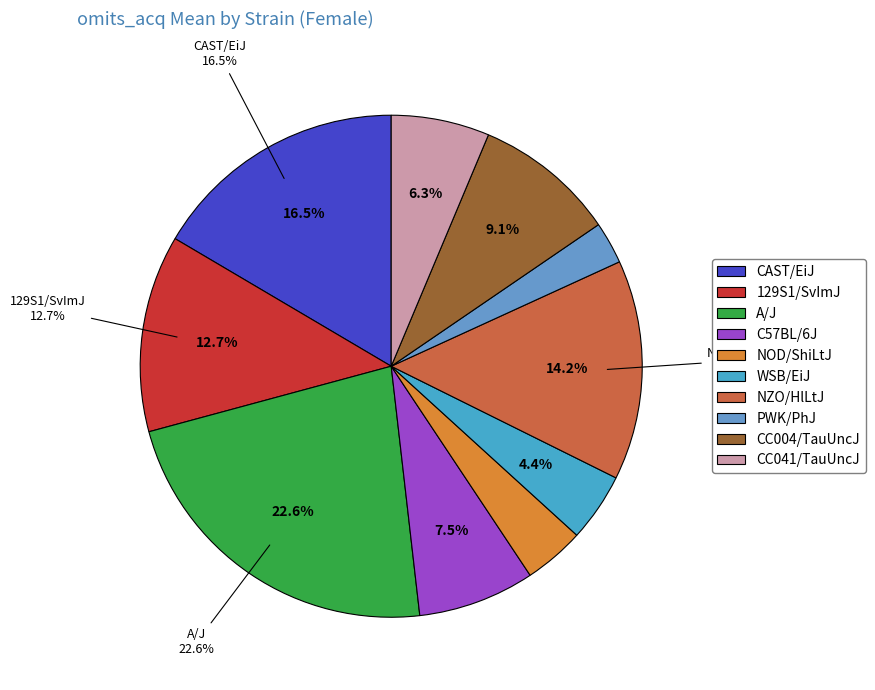

How many segments does this pie chart have?

10